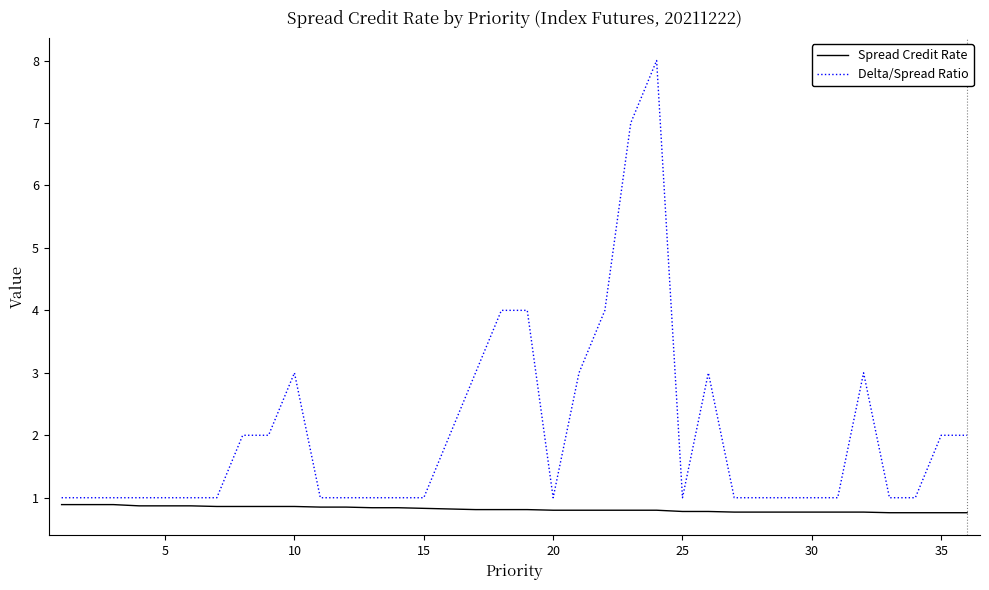

List the series in order of their peak value, highest first.

Delta/Spread Ratio, Spread Credit Rate